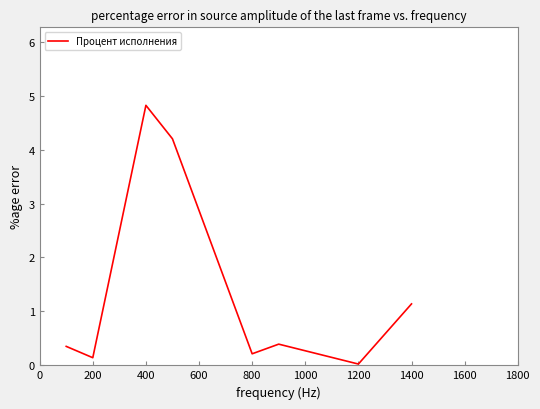

Does the chart have visible grid lines?

No